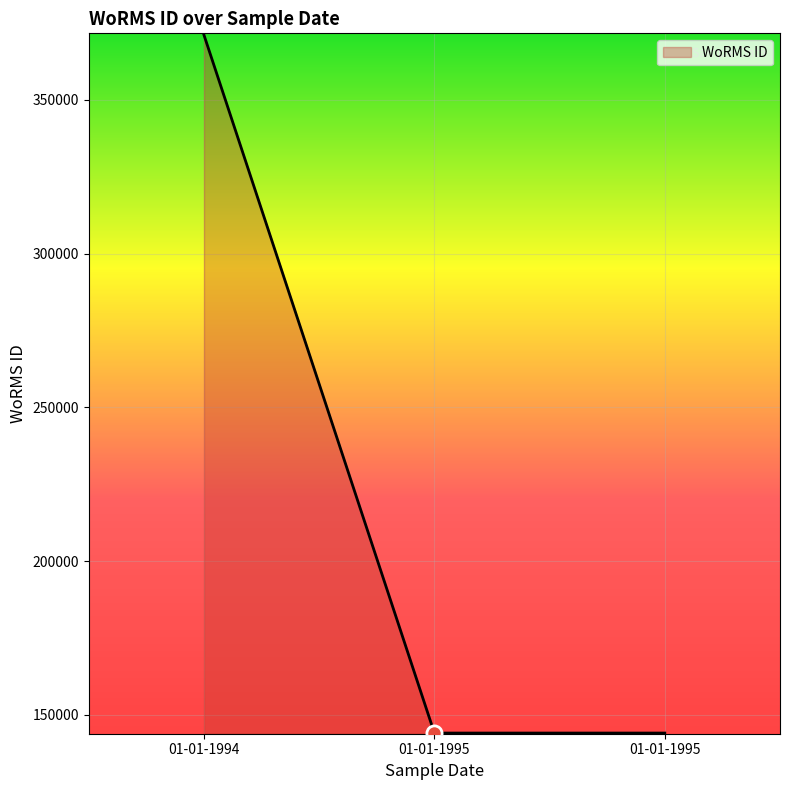

Between 01-01-1995 and 01-01-1995, which is larger?

01-01-1995